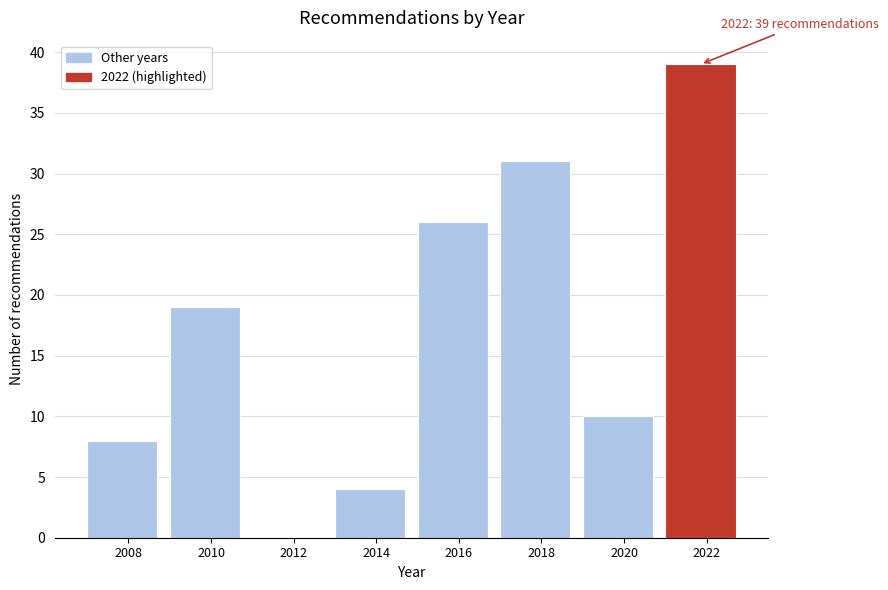

Reading left to right, what are all the values shown in this chart?

2008=8	2010=19	2012=0	2014=4	2016=26	2018=31	2020=10	2022=39